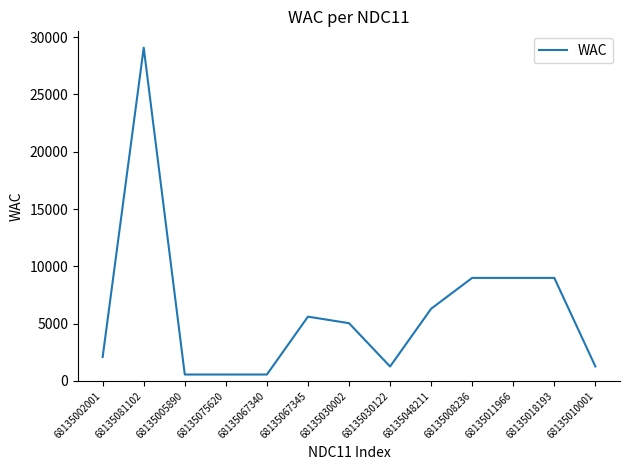

The chart shows a value of 561 at 68135075620. True or false?

True